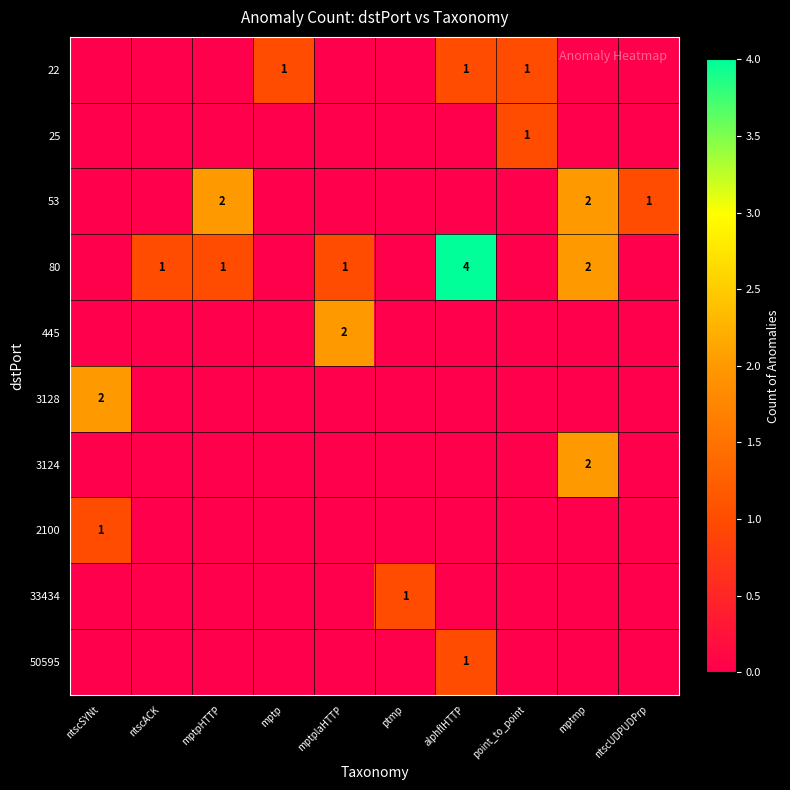

At point_to_point, list the series in order from smallest to largest.

53, 80, 445, 3128, 3124, 2100, 33434, 50595, 22, 25